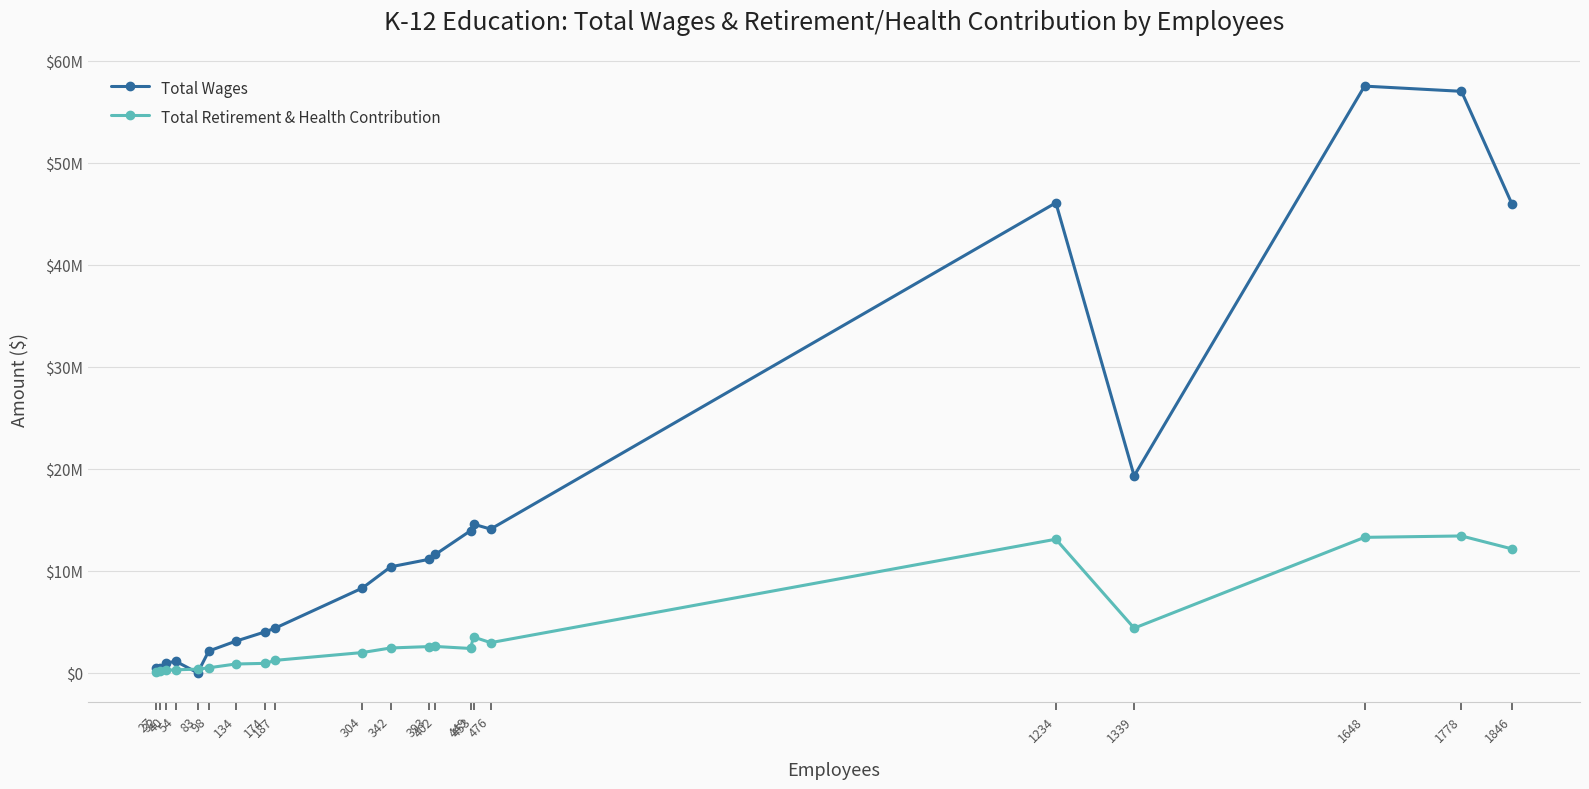

What is the difference between the highest and lowest values at 393?

8548223.8